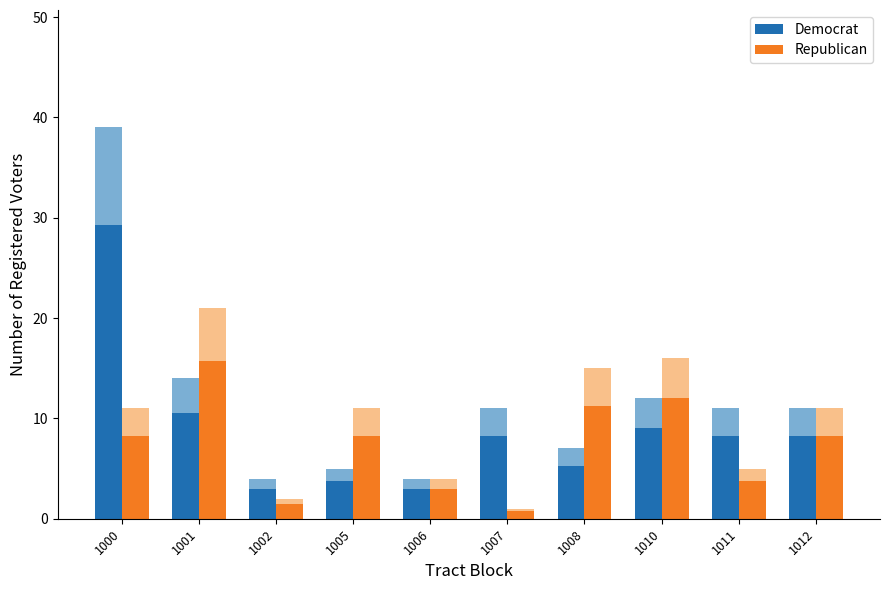

What is the value of the Democrat bar at the 1st from the left?

29.2